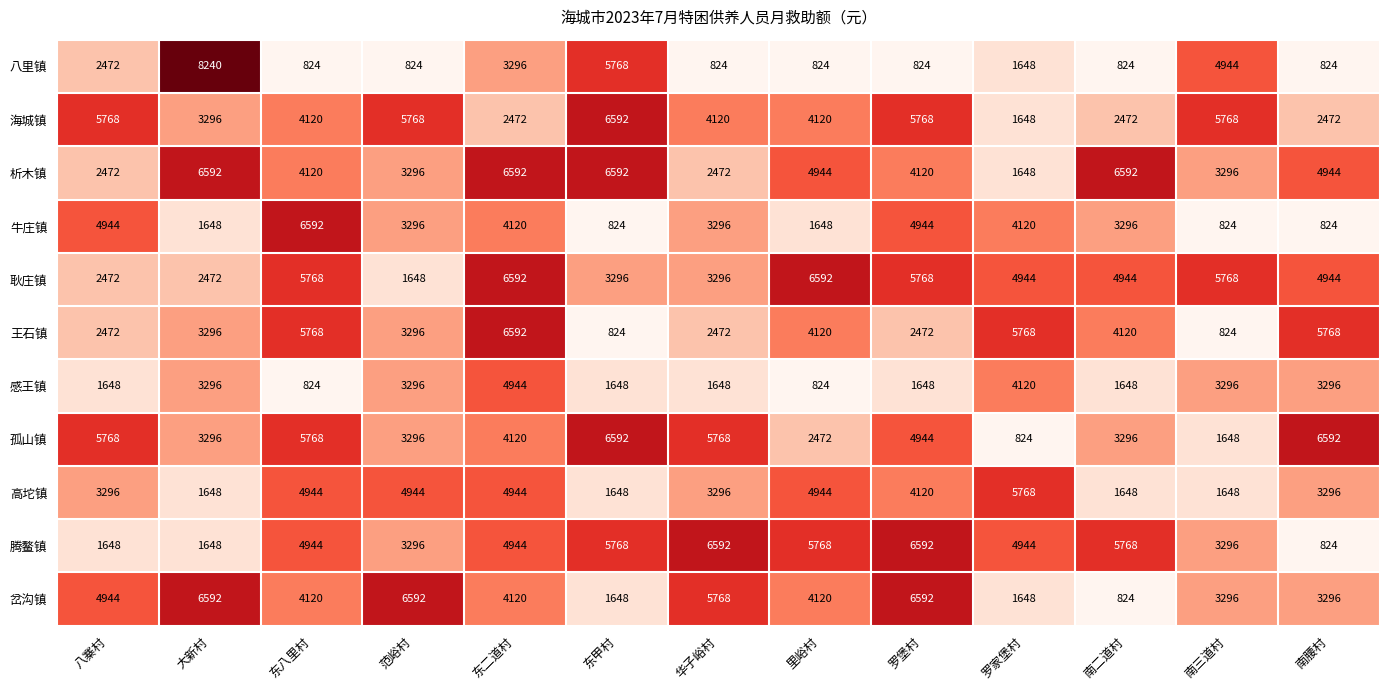

How many data points does each series have?

13